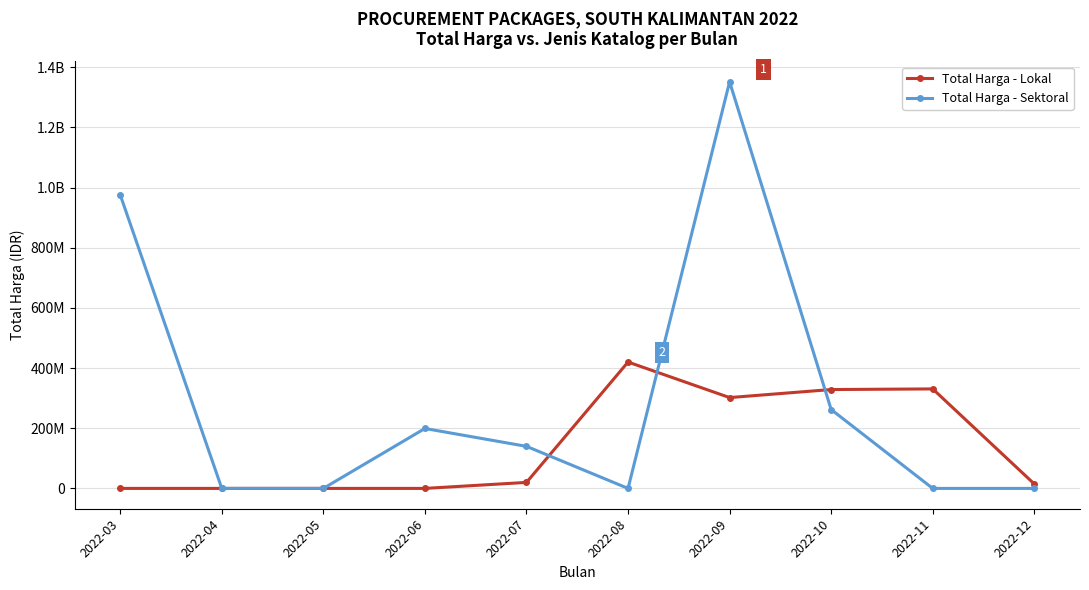

How many times do Total Harga - Lokal and Total Harga - Sektoral cross each other?

3